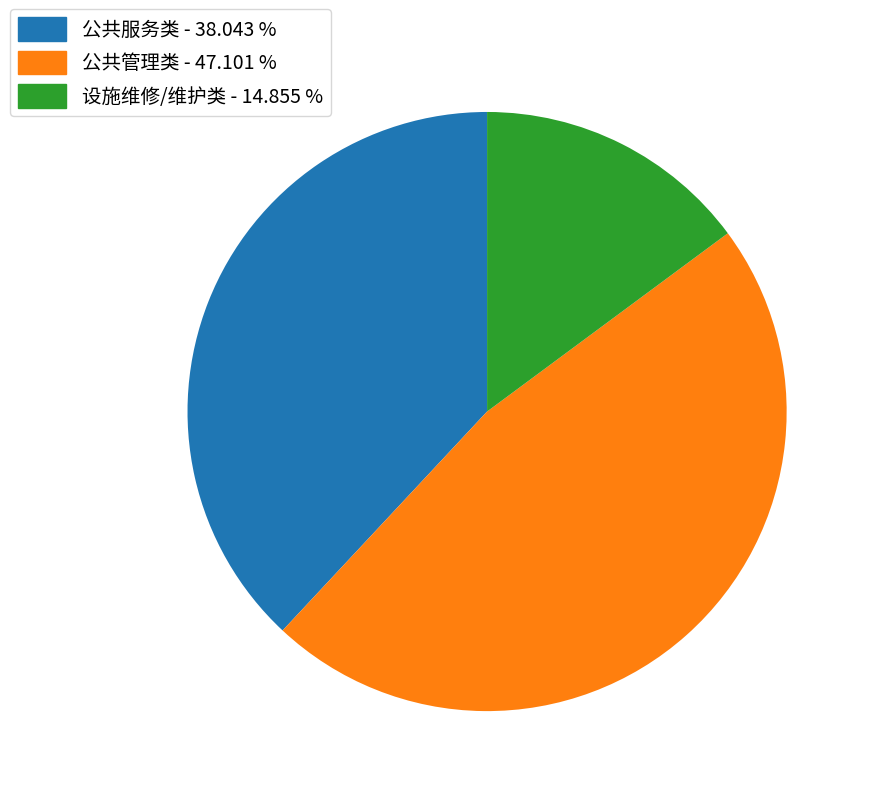

Is there a majority slice in this chart?

No